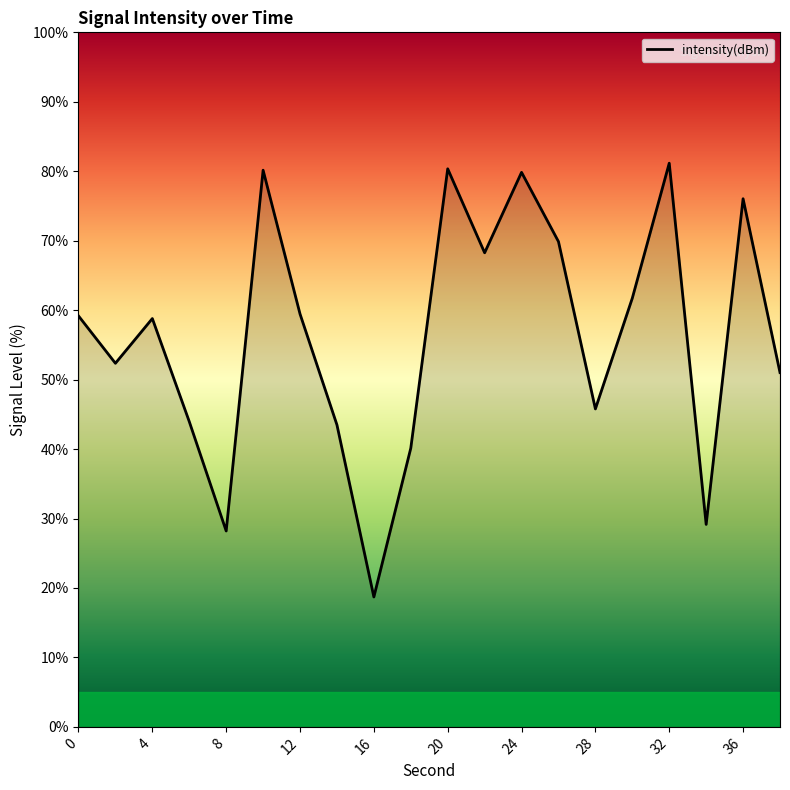

What is the smallest value displayed?

18.7